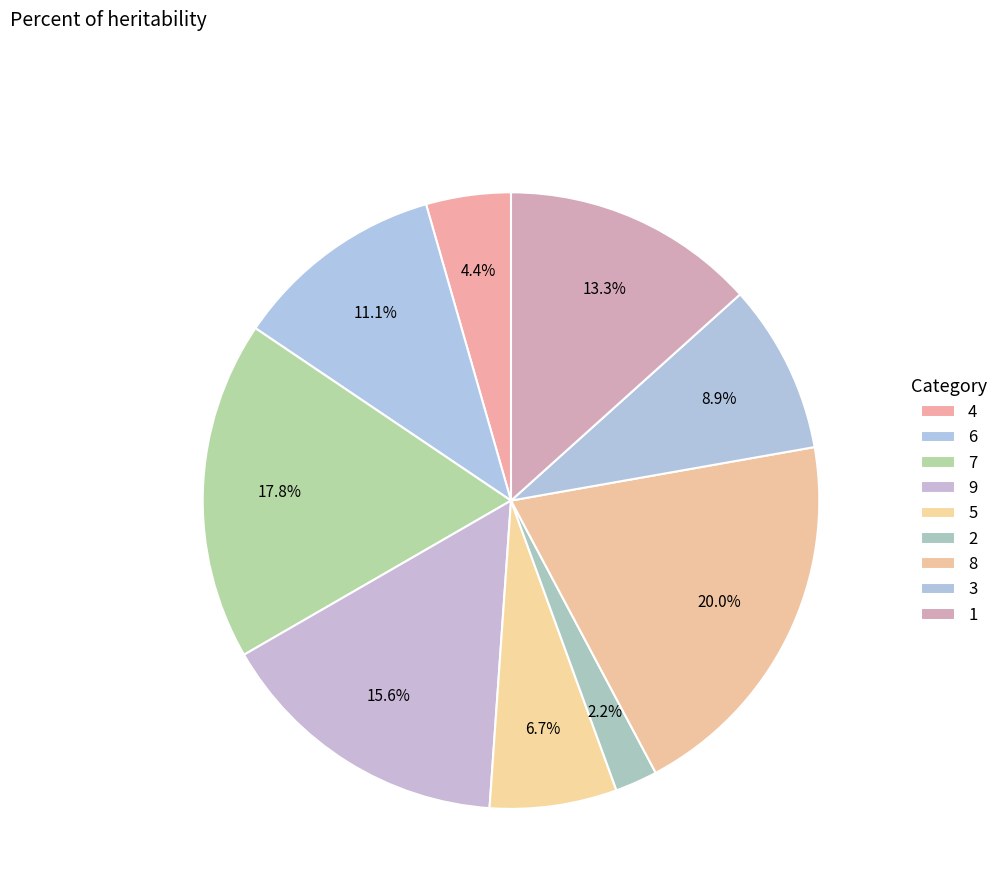

True or false: 7 accounts for 22% of the total.

False